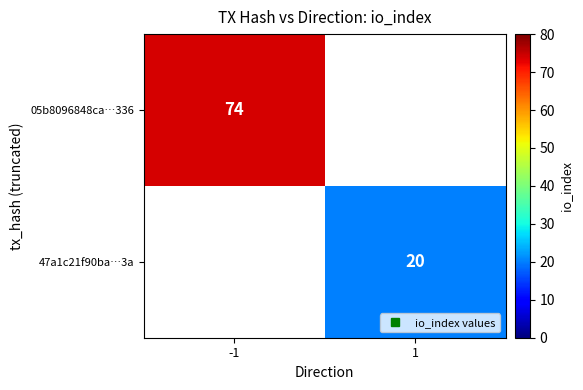

List the series in order of their peak value, highest first.

05b8096848ca…336, 47a1c21f90ba…3a